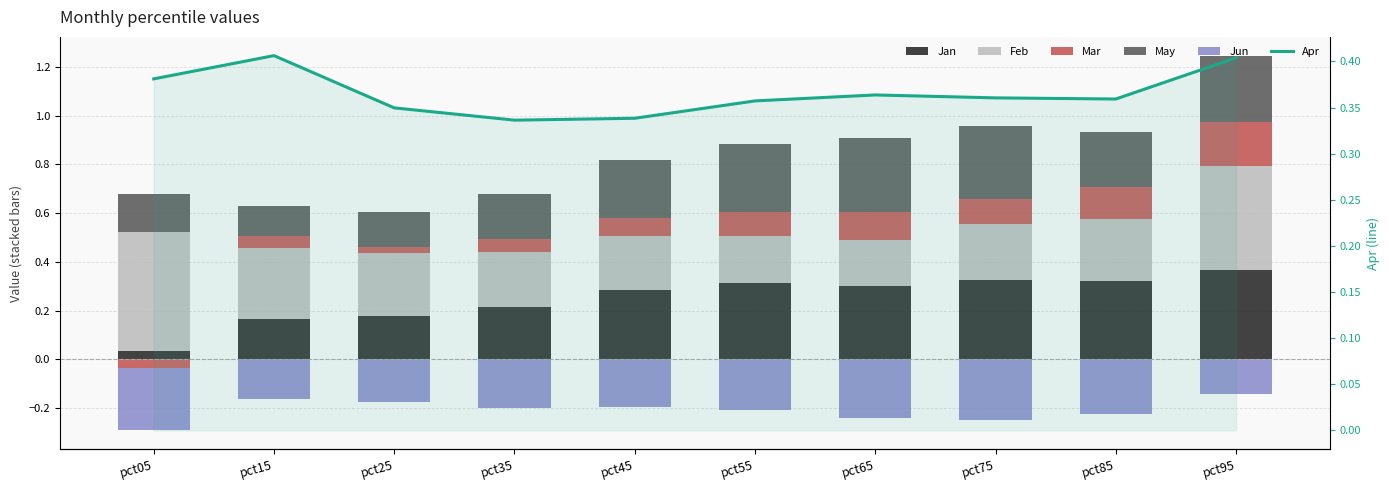

Count the number of categories in the chart.

10